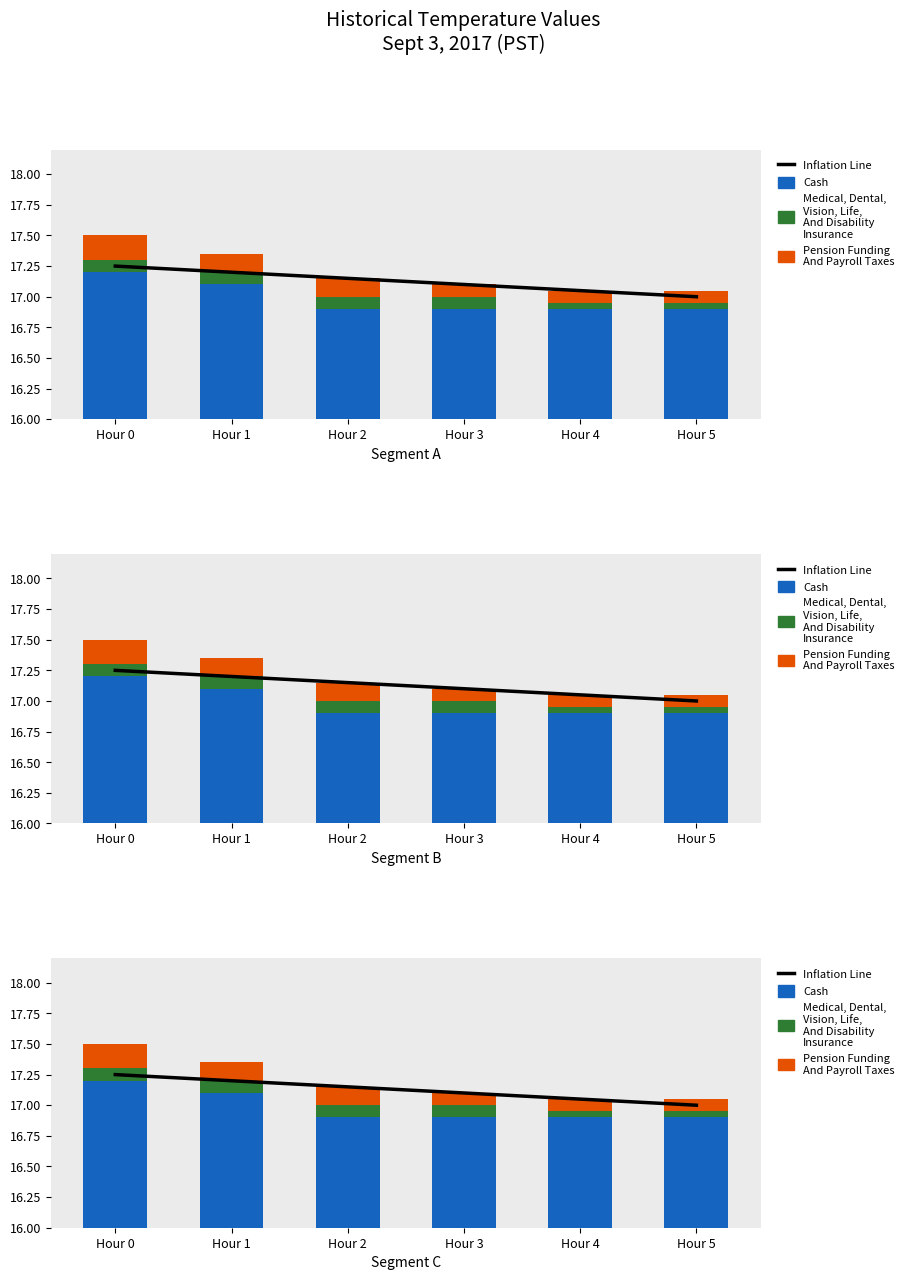

Count the number of data series in this chart.

4